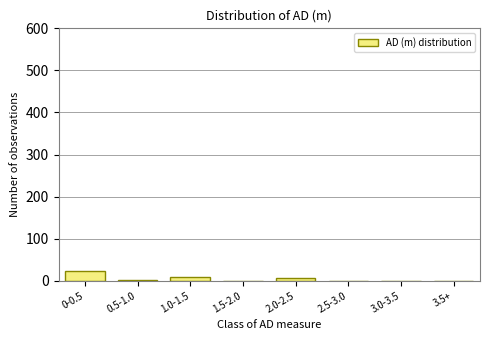

Count the number of categories in the chart.

8